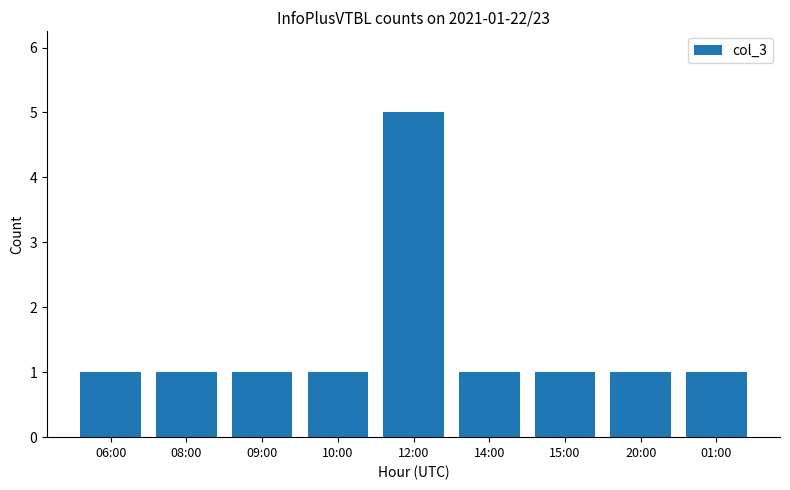

Reading right to left, list all the values displayed in this chart.

01:00=1	20:00=1	15:00=1	14:00=1	12:00=5	10:00=1	09:00=1	08:00=1	06:00=1